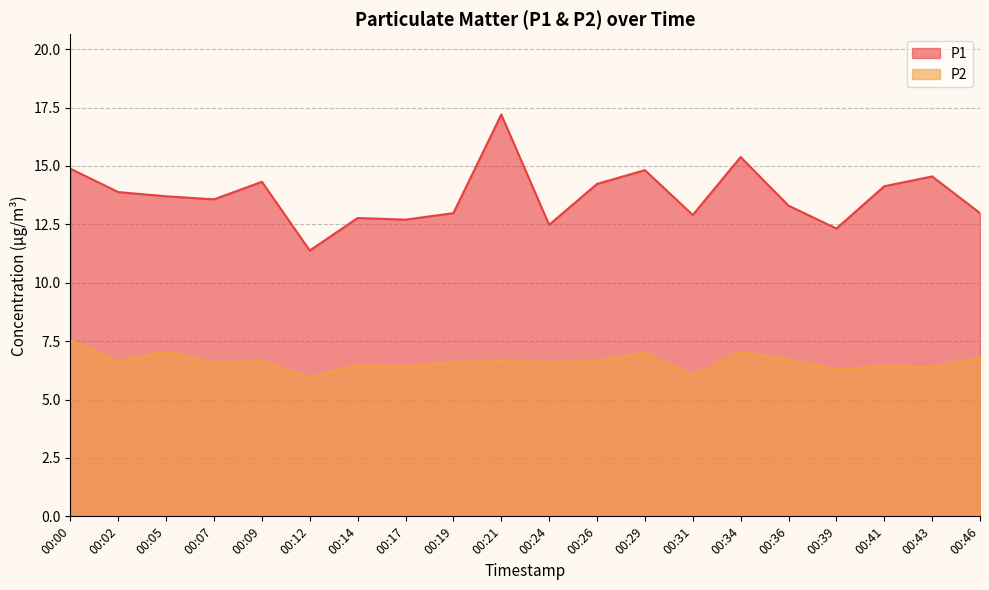

True or false: P1 and P2 cross at least once.

False